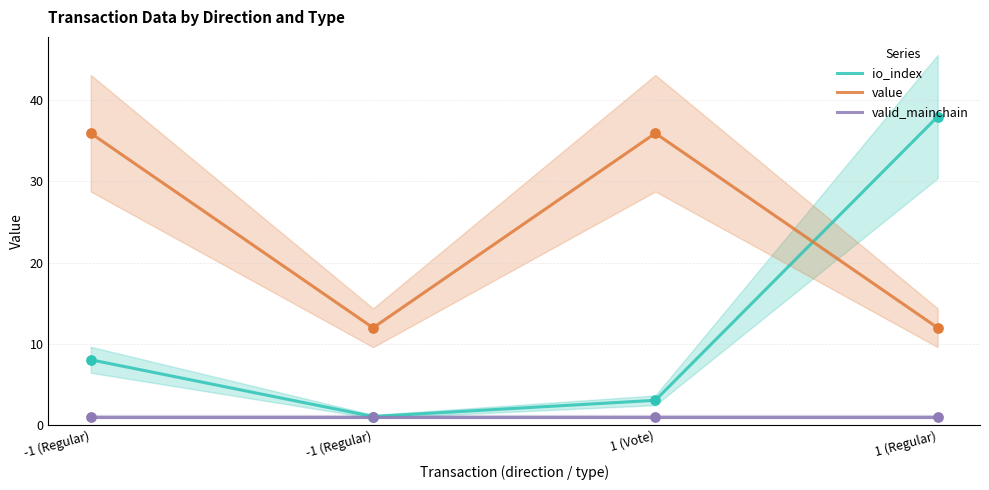

Is the value of valid_mainchain at 1 (Regular) greater than the value of value at 1 (Vote)?

No